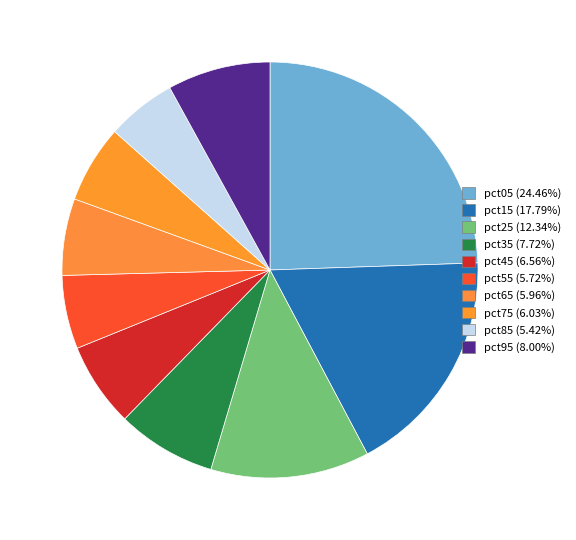

What is the smallest slice in the pie chart?

pct85